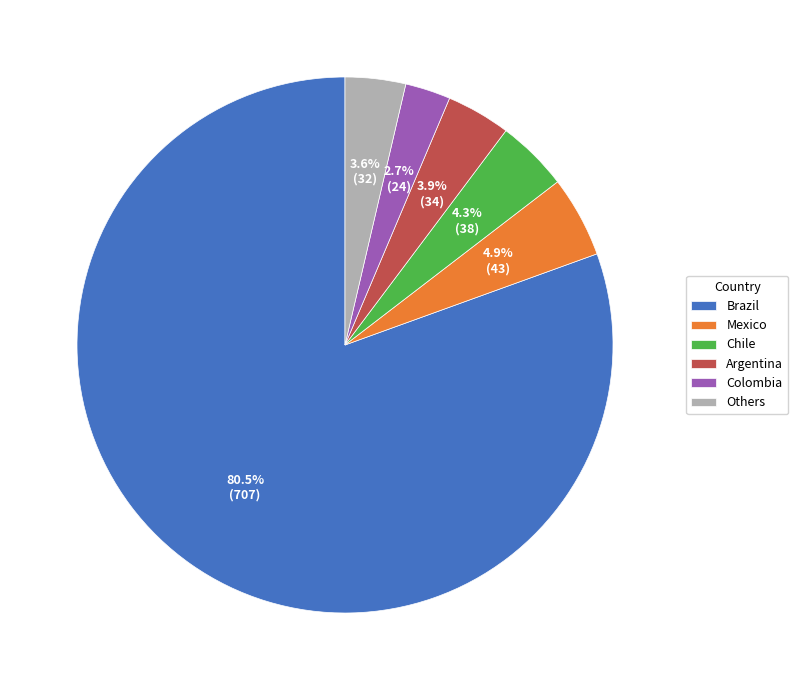

What portion of the pie excludes Mexico?

95.1%